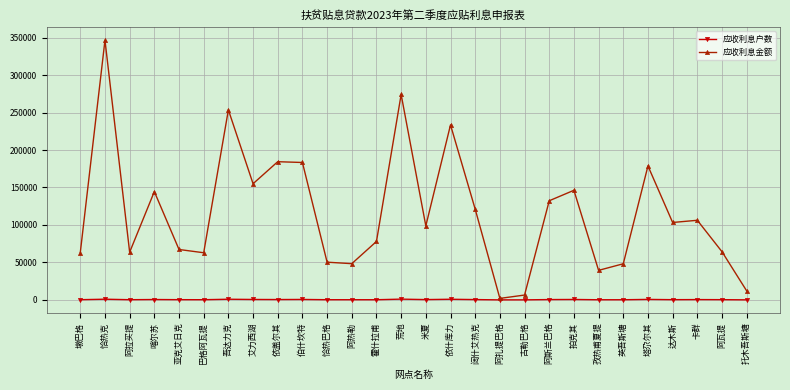

Read the 应收利息户数 value at 艾力西湖.

548.0